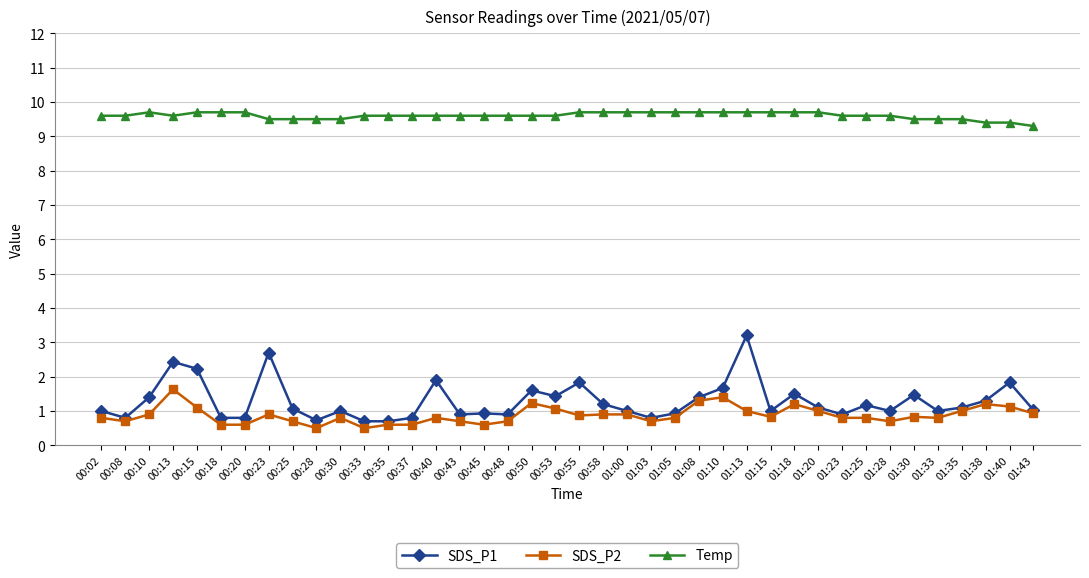

Which series has the largest total across all categories?

Temp